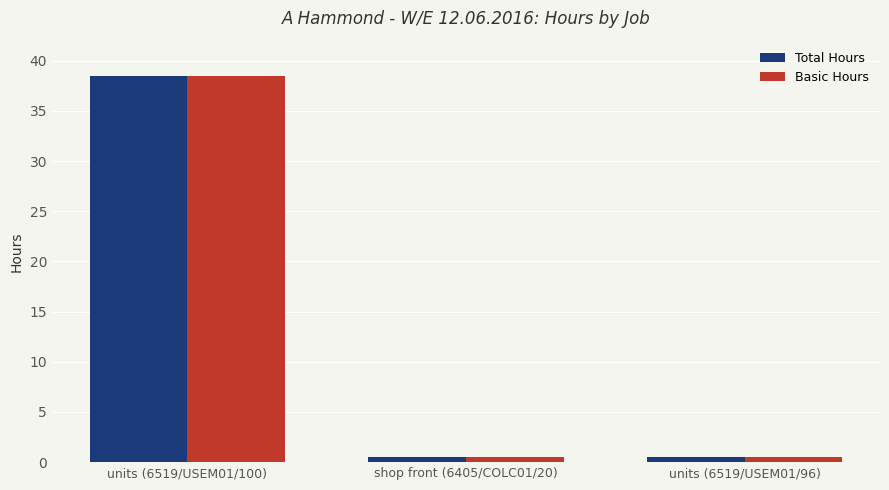

Reading left to right, transcribe all the data shown in this chart.

Total Hours: units (6519/USEM01/100)=38.5	shop front (6405/COLC01/20)=0.5	units (6519/USEM01/96)=0.5
Basic Hours: units (6519/USEM01/100)=38.5	shop front (6405/COLC01/20)=0.5	units (6519/USEM01/96)=0.5